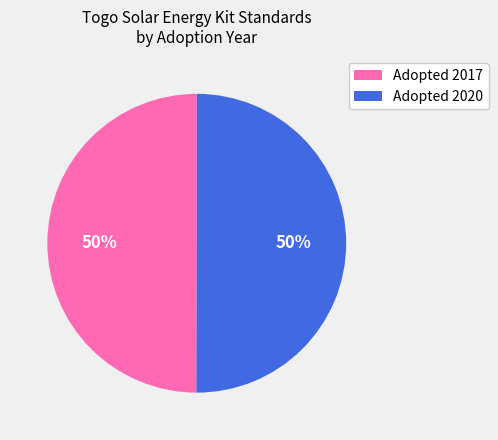

True or false: Adopted 2017 accounts for 39% of the total.

False